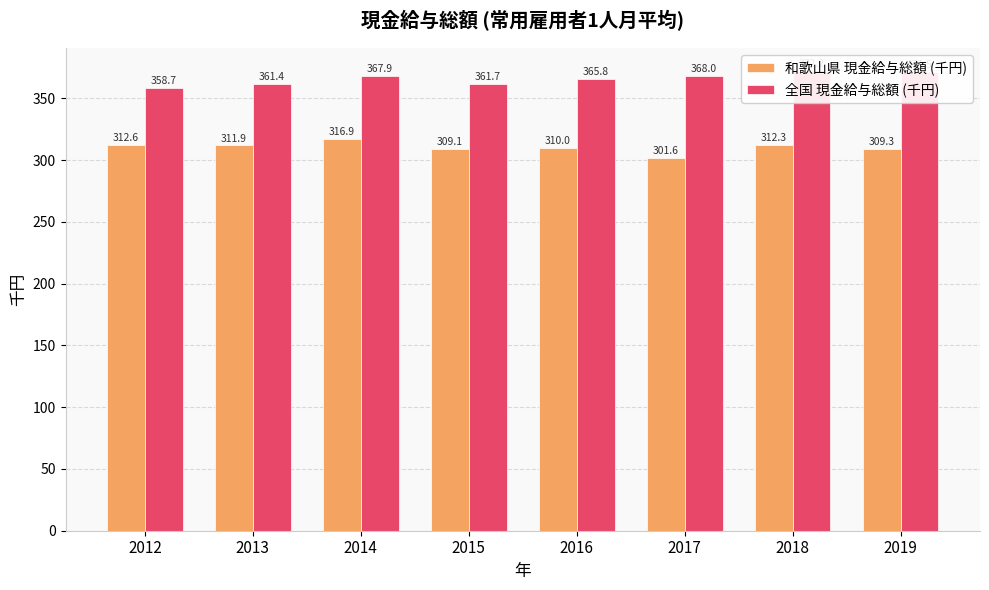

What is the difference between the maximum and minimum values in the 全国 現金給与総額 (千円) series?

13.5